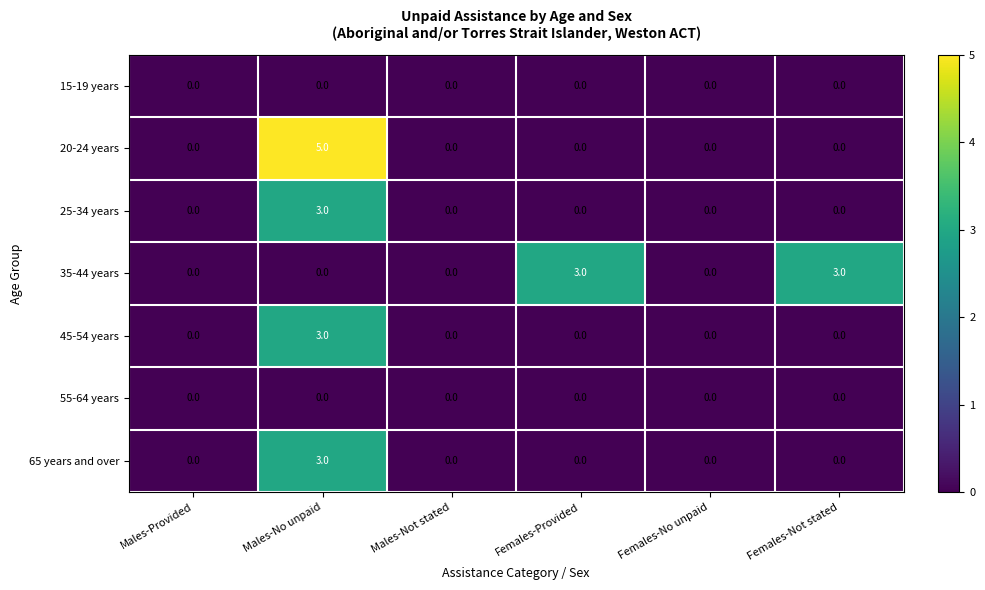

Count the number of data series in this chart.

7